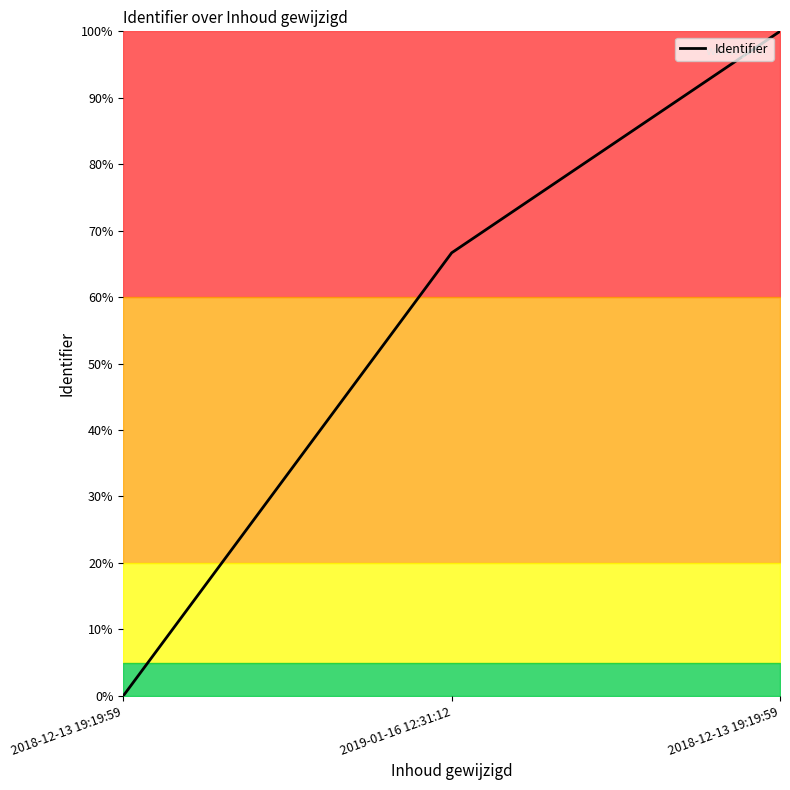

Does the chart display data point markers on the line(s)?

No